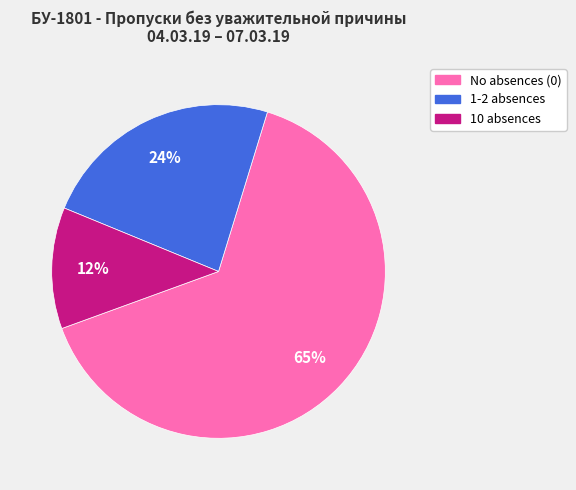

Is there any slice that represents more than half of the pie?

Yes